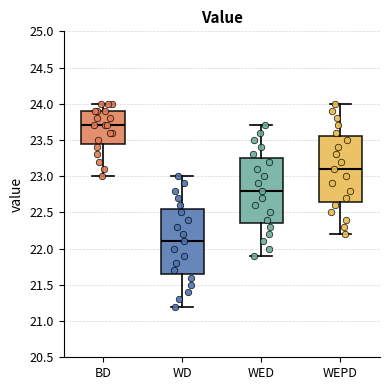

Reading left to right, read every box against the y-axis: the position of its median line, the range the box covers, and the ends of its whiskers. The values are not printed on the chart, so give them approximately, as read against the axis.

BD: median 23.70, box 23.45 to 23.90, whiskers 23.00 to 24.00
WD: median 22.10, box 21.65 to 22.55, whiskers 21.20 to 23.00
WED: median 22.80, box 22.35 to 23.25, whiskers 21.90 to 23.70
WEPD: median 23.10, box 22.65 to 23.55, whiskers 22.20 to 24.00